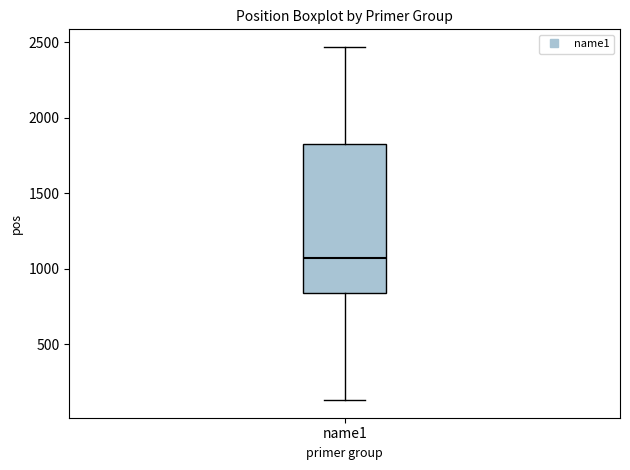

Read this box plot against the y-axis: the position of the median line, the range covered by the box, and the ends of both whiskers. The values are not printed on the chart, so give them approximately, as read against the axis.

median 1050, box 850 to 1850, whiskers 150 to 2450